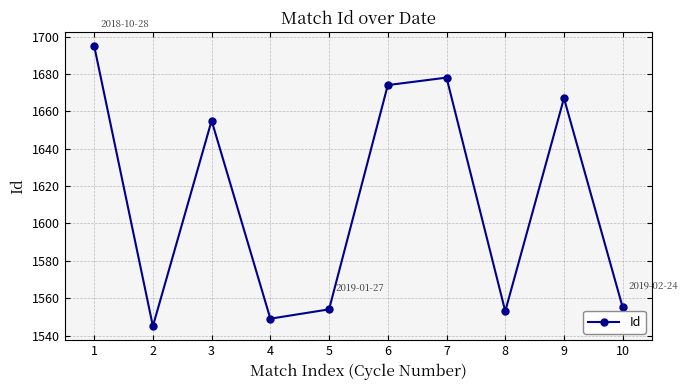

Where does the data first go above 1655?

1